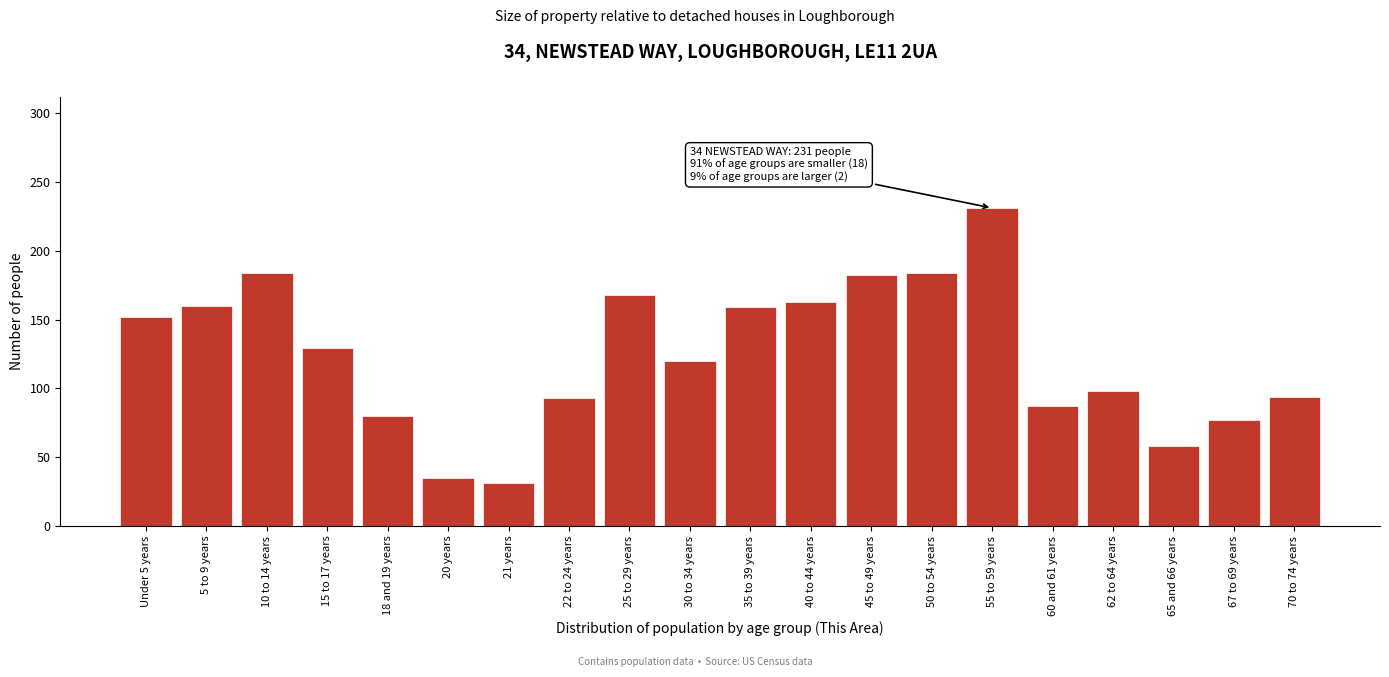

What position from the right is 10 to 14 years?

18